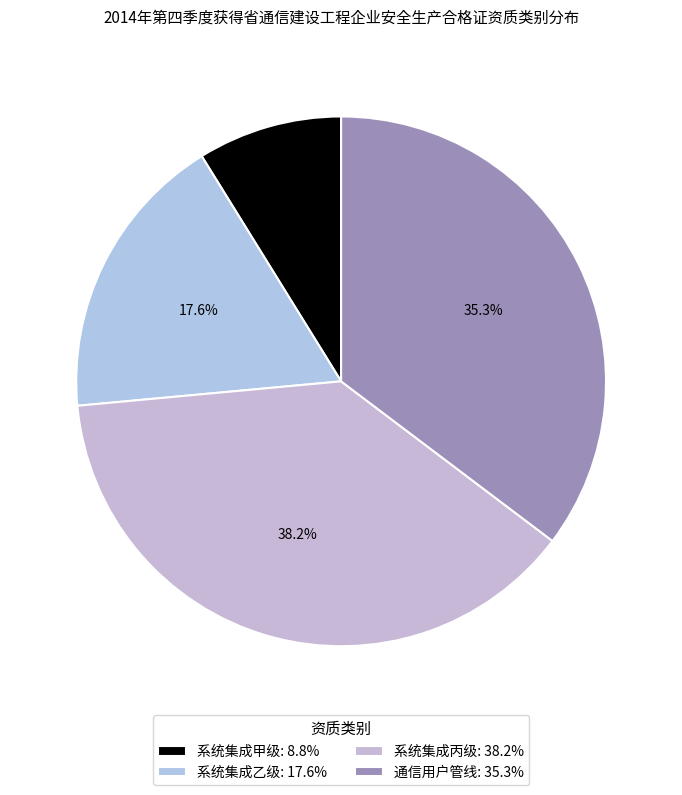

Does 系统集成甲级 represent more than half of the total?

No